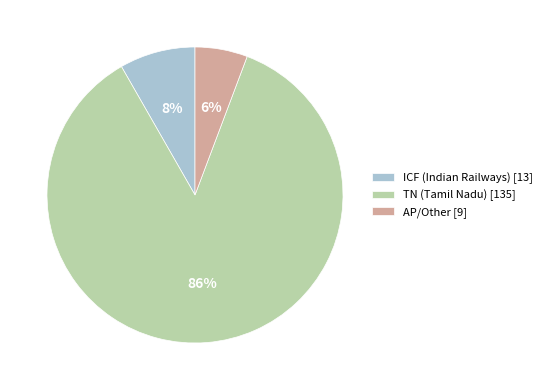

To the nearest percent, what portion does AP/Other [9] represent?

6%